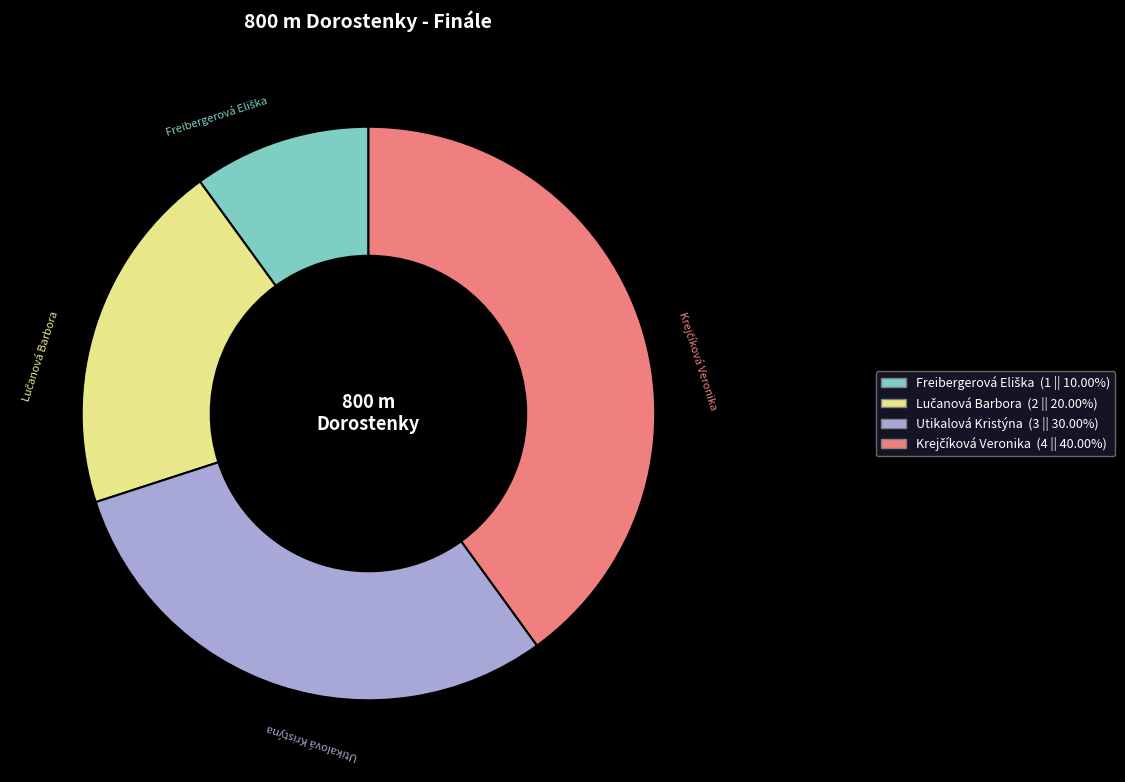

Is Utikalová Kristýna the majority of the pie?

No